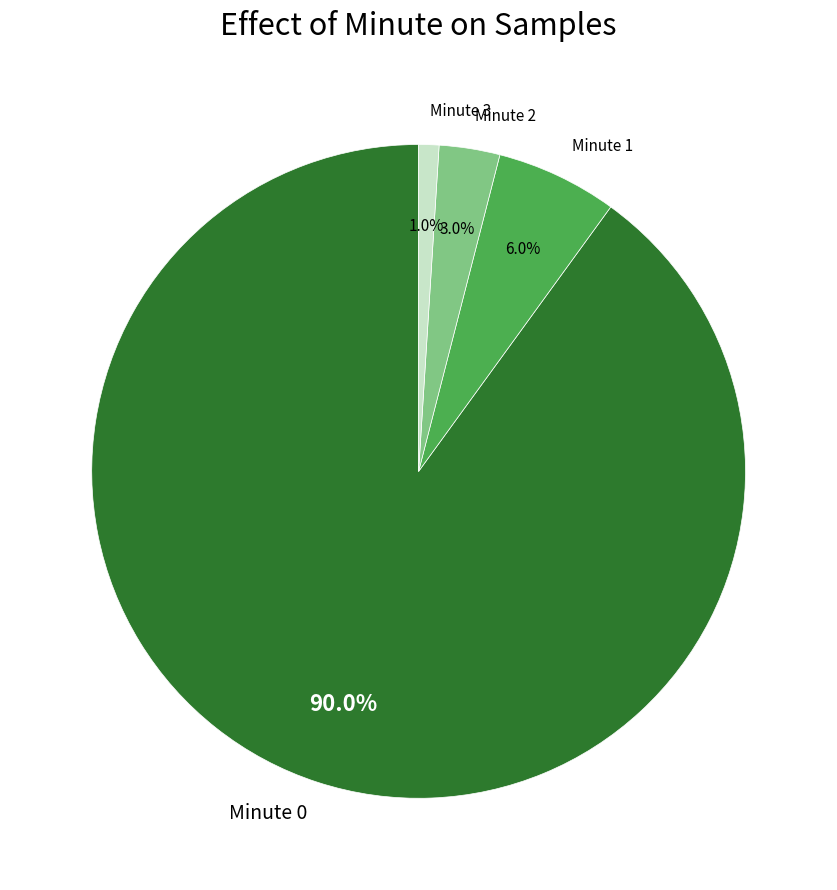

Do Minute 2 and Minute 1 together represent more than half of the pie?

No